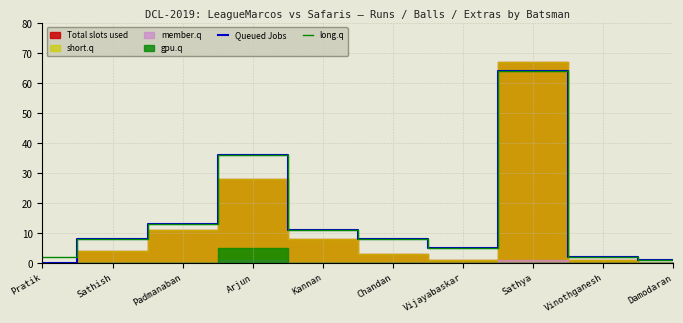

What is the maximum value for Queued Jobs?

64